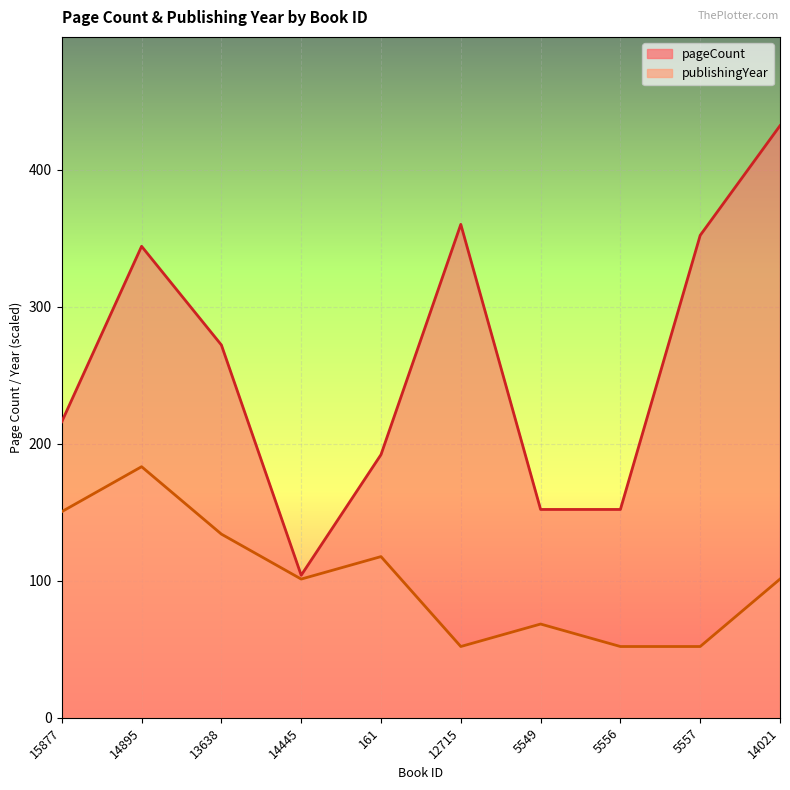

Where does the pageCount series first go above 272?

14895